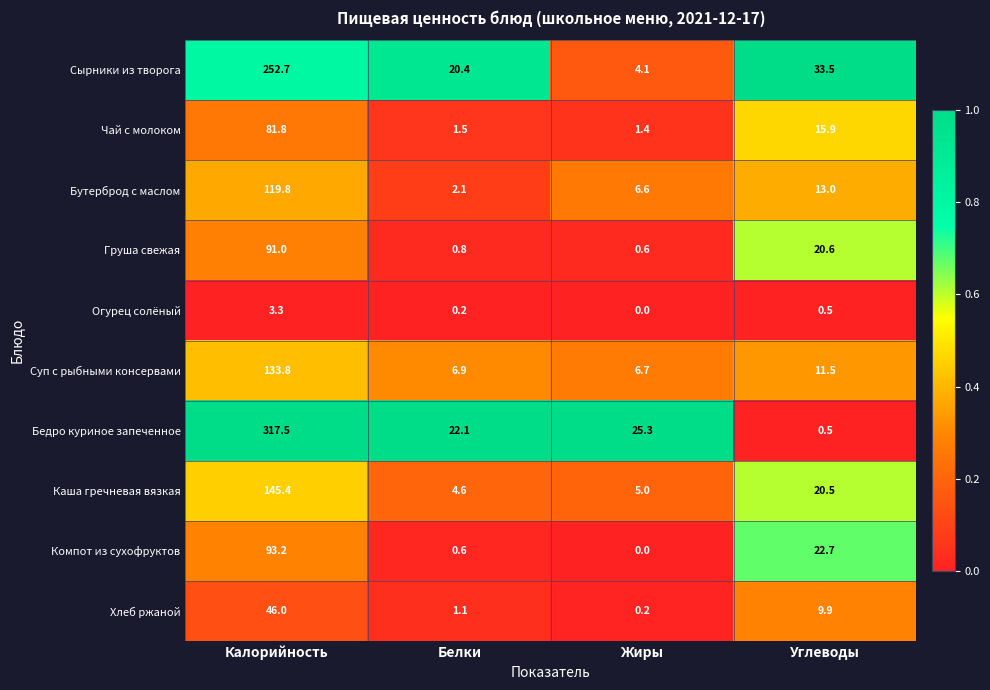

The value of Бедро куриное запеченное at Жиры is 25.3. True or false?

True